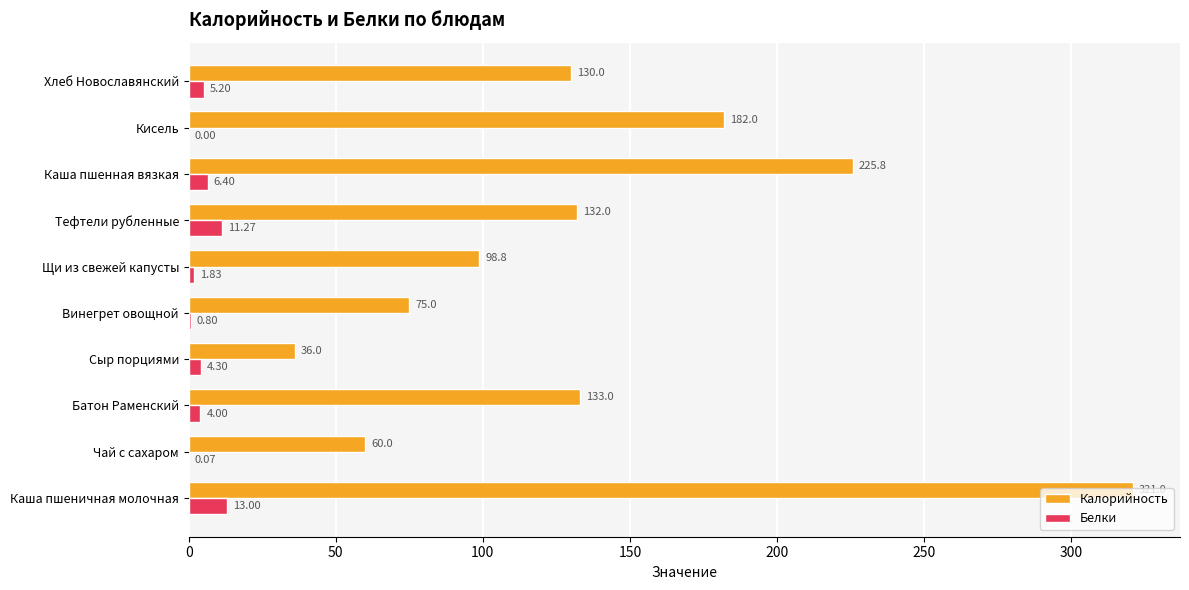

At which category is the sum across all series the highest?

Каша пшеничная молочная